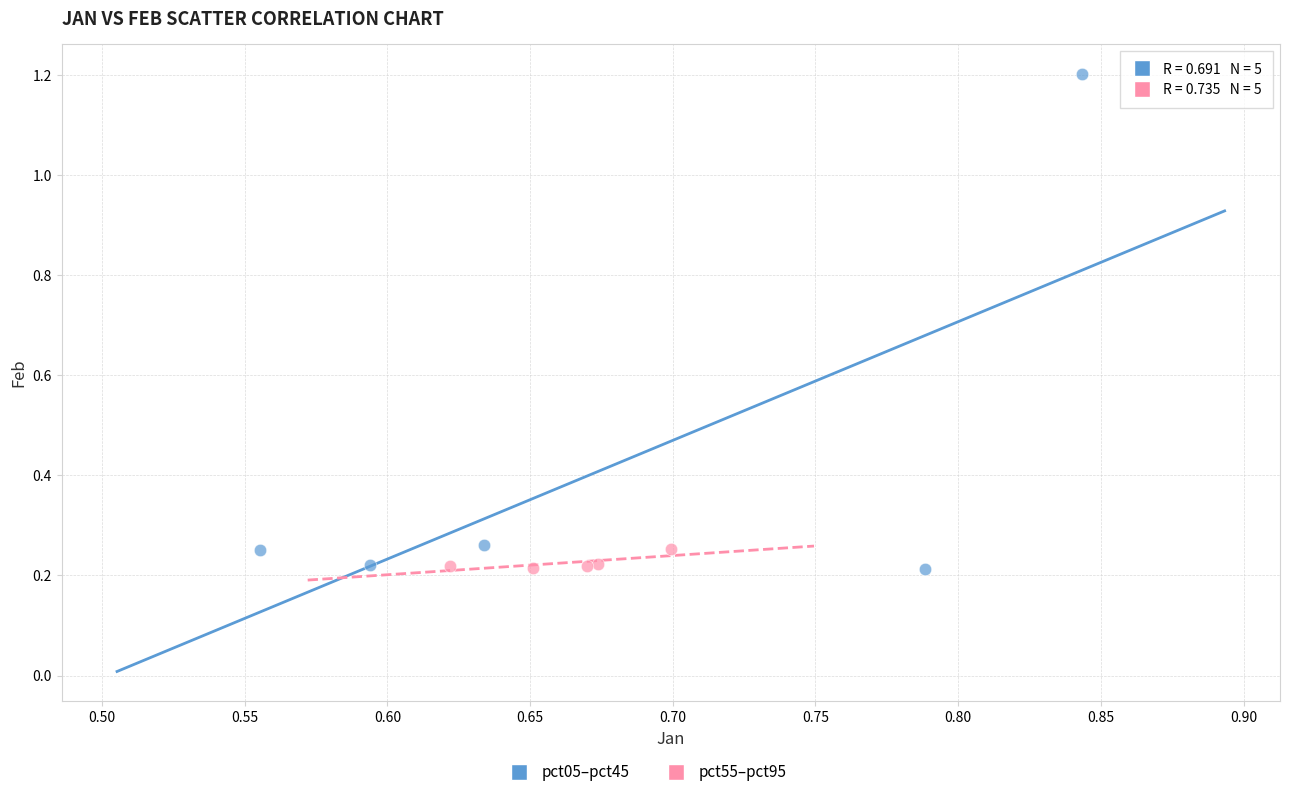

Which series has the widest spread of Y values?

pct05–pct45